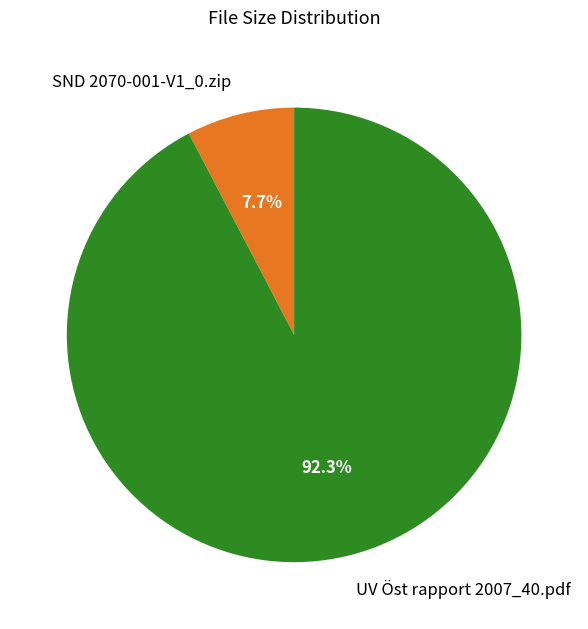

What is the smallest slice in the pie chart?

SND 2070-001-V1_0.zip